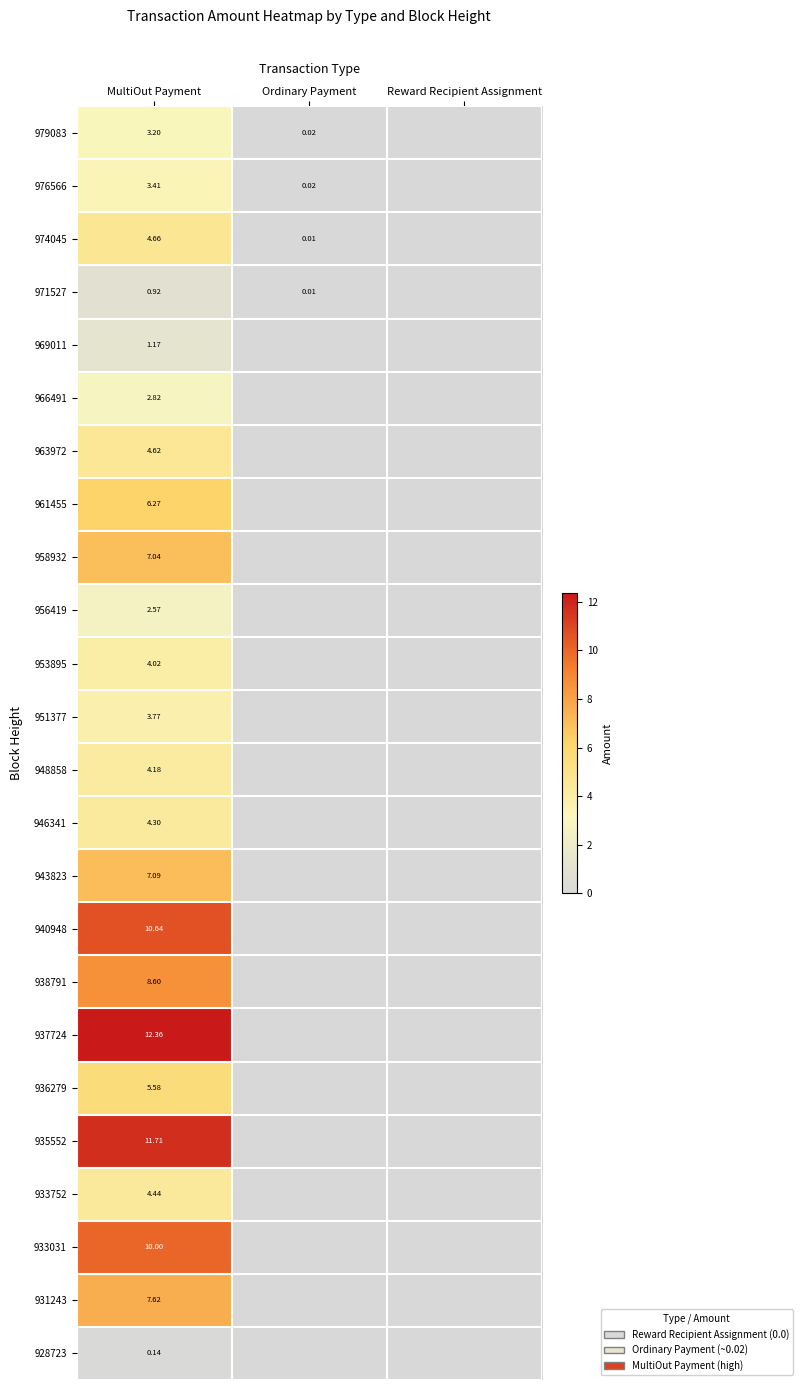

True or false: 958932 has a value of 0.0 at Ordinary Payment.

True